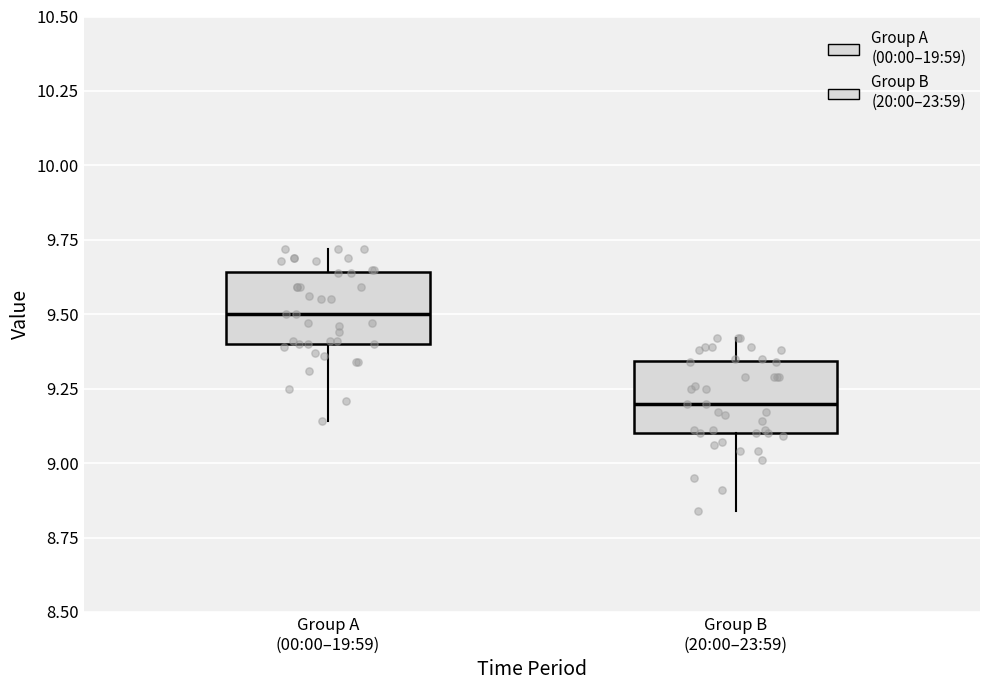

Which box has the lowest median line?

Group B (20:00–23:59)